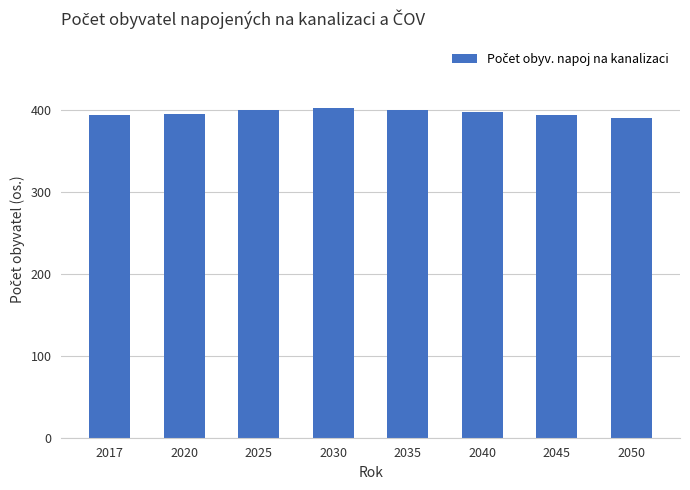

What is the minimum value shown in the chart?

390